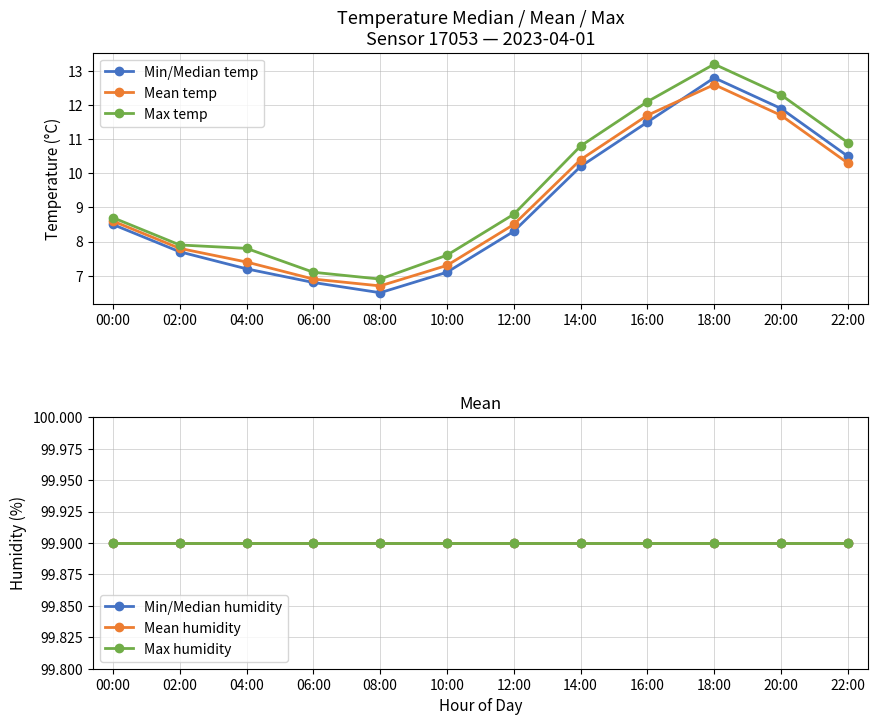

Which series has the largest total across all categories?

Min/Median humidity